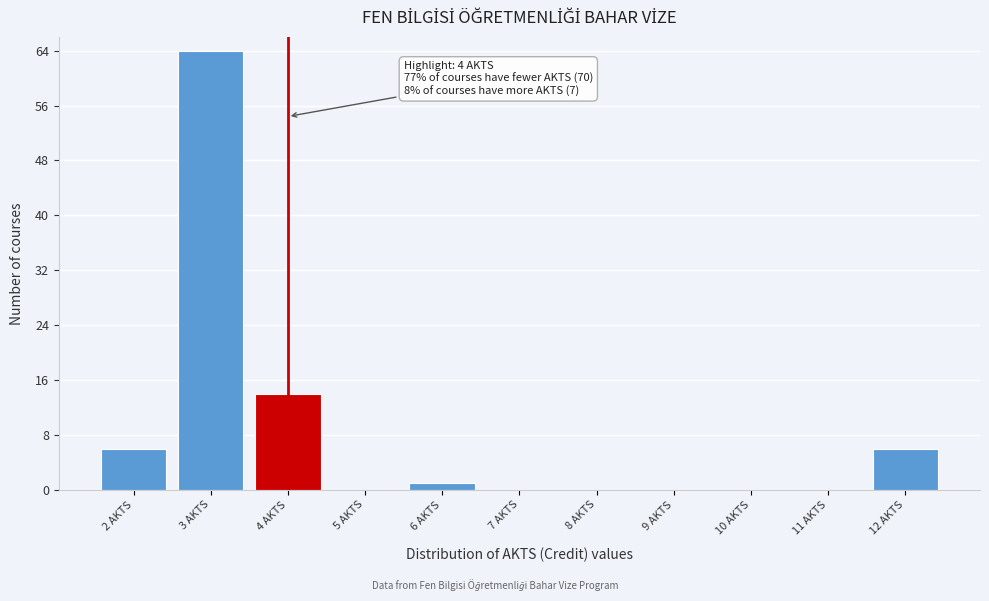

Reading left to right, what are all the values shown in this chart?

2 AKTS=6	3 AKTS=64	4 AKTS=14	5 AKTS=0	6 AKTS=1	7 AKTS=0	8 AKTS=0	9 AKTS=0	10 AKTS=0	11 AKTS=0	12 AKTS=6